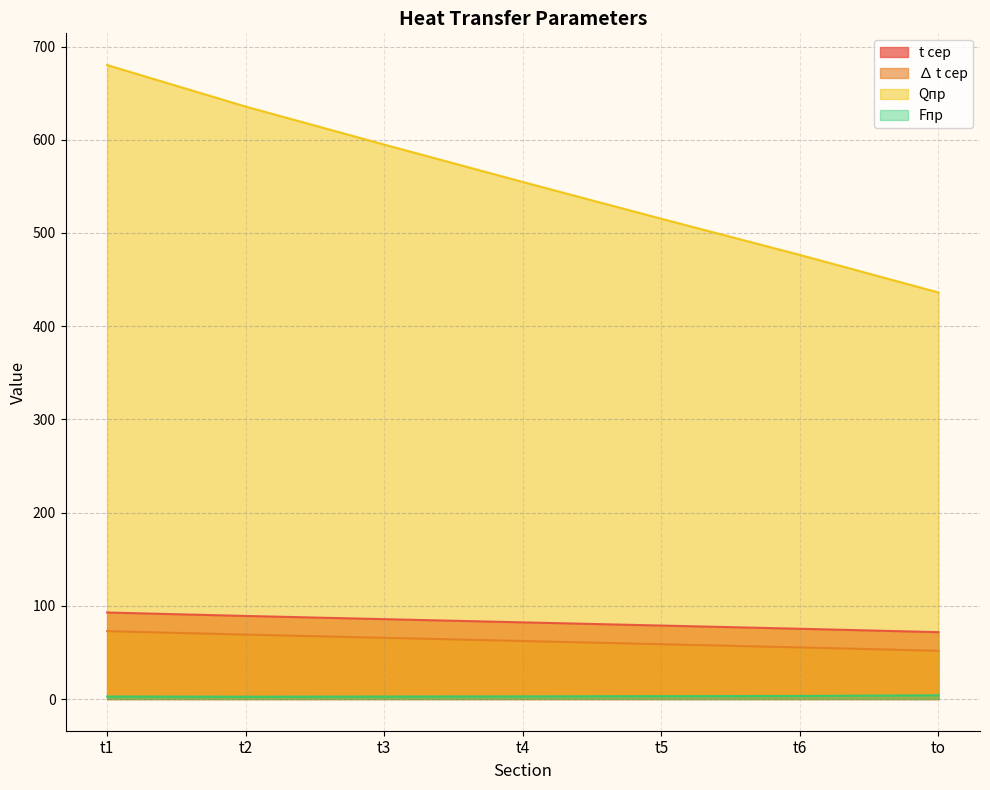

Between t6 and t2, which is larger?

t2